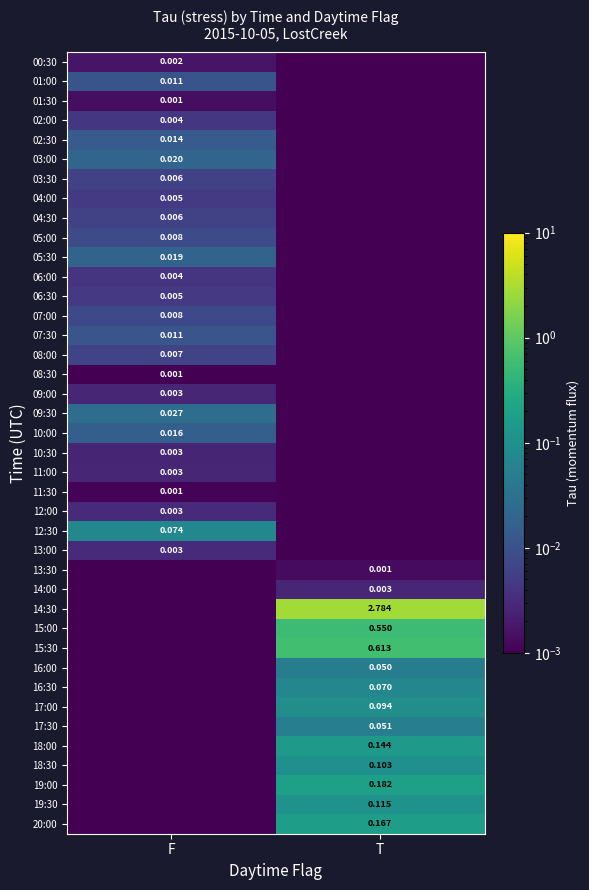

How many categories are shown in the chart?

2